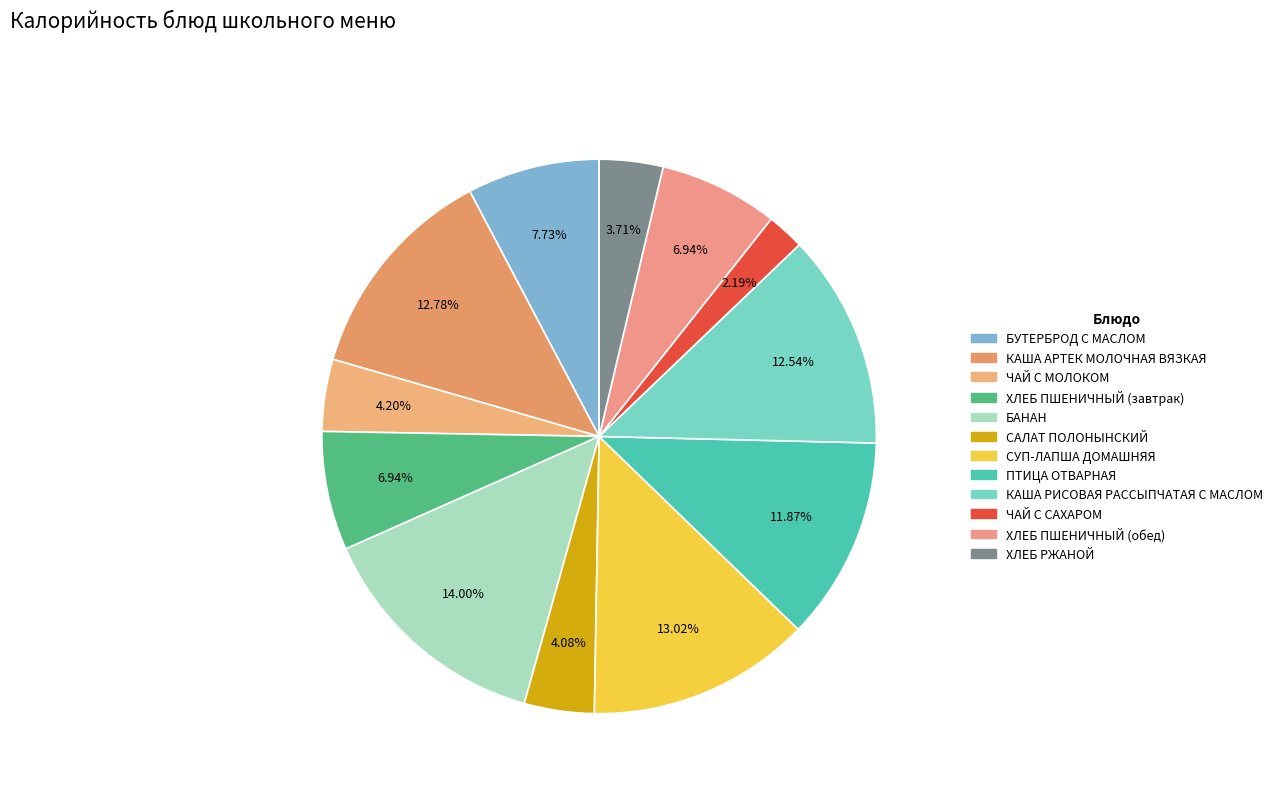

To the nearest percent, what portion does КАША РИСОВАЯ РАССЫПЧАТАЯ С МАСЛОМ represent?

13%